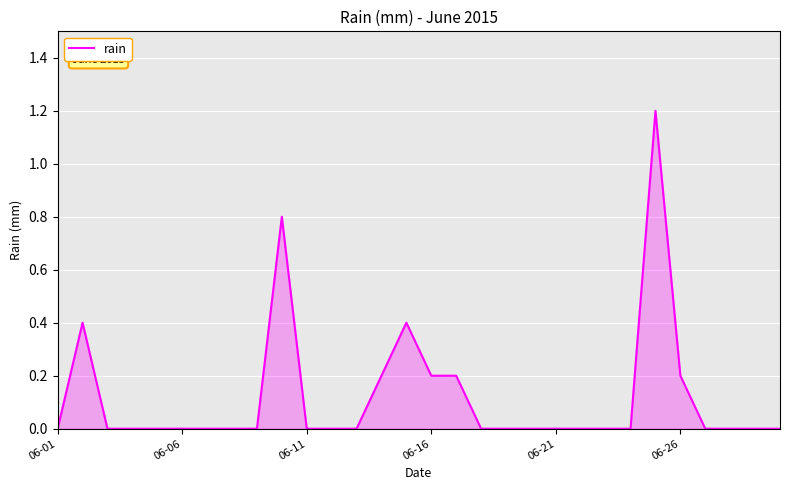

What is the maximum value shown in the chart?

1.2